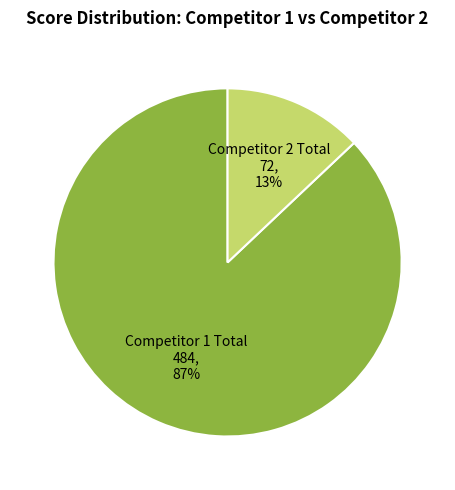

True or false: Competitor 2 Total 72, 13% accounts for 13% of the total.

True